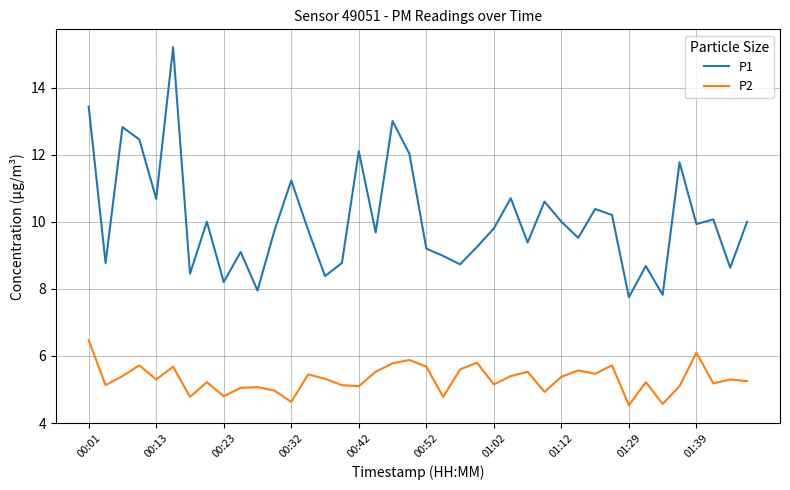

Which series has the widest spread of values?

P1